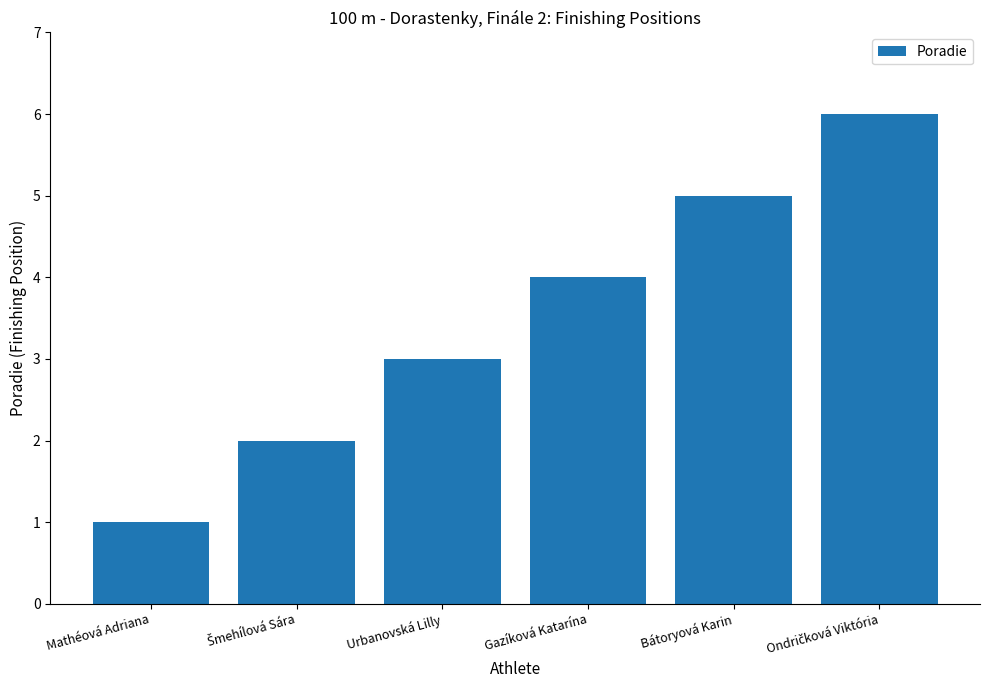

Between Bátoryová Karin and Mathéová Adriana, which is larger?

Bátoryová Karin